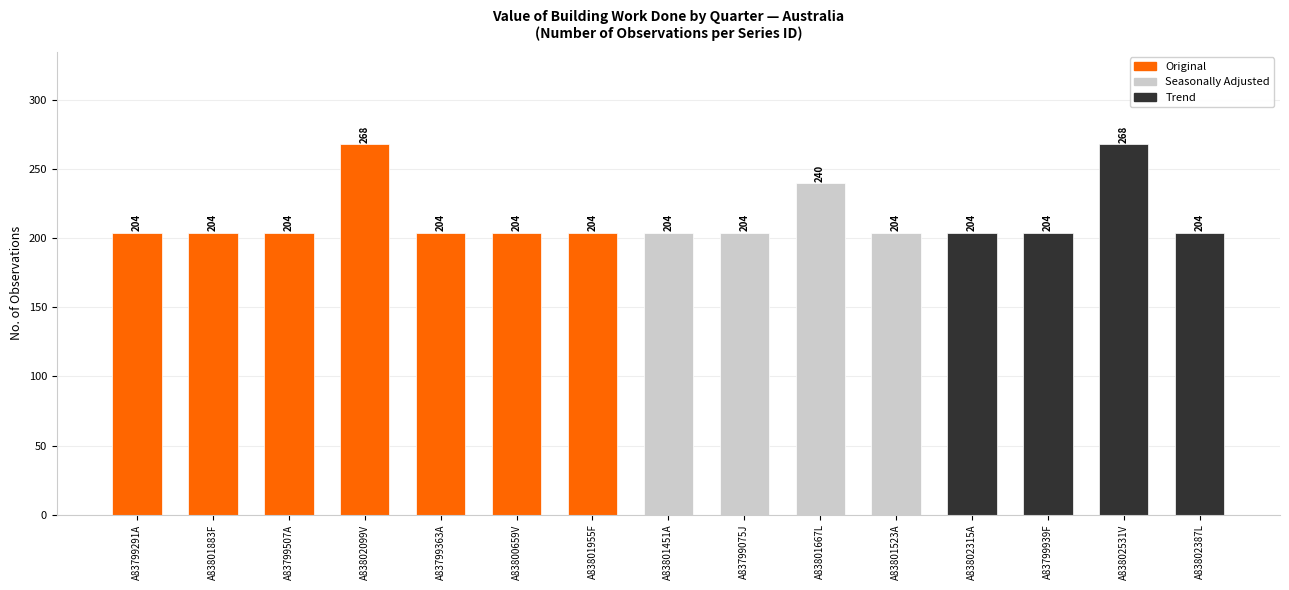

How many series are shown in this chart?

1